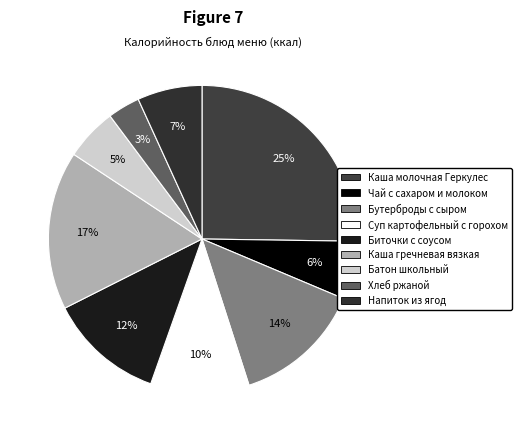

Is the sum of Хлеб ржаной and Суп картофельный с горохом greater than half?

No